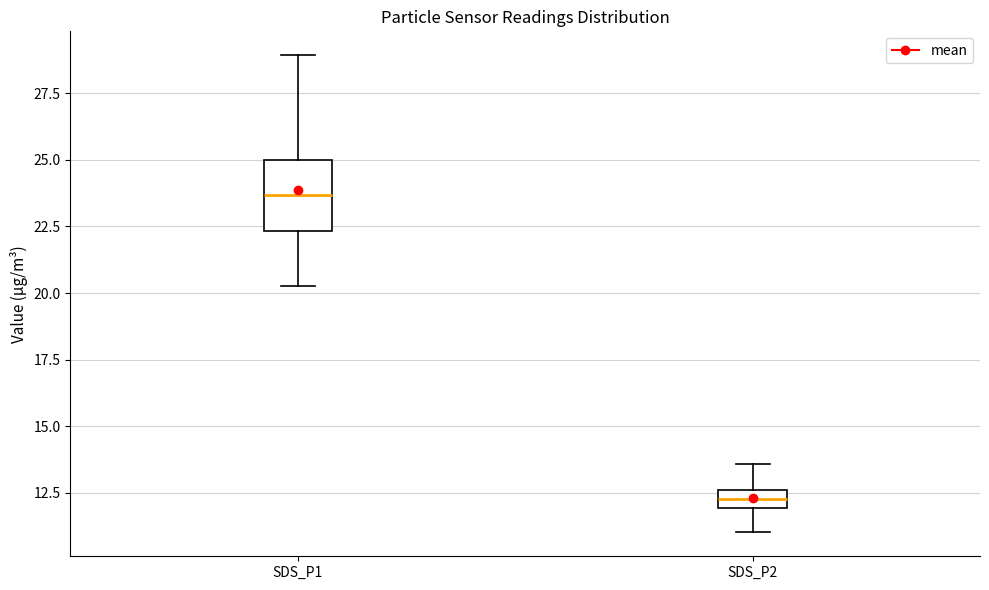

Which box's median line is the lowest?

SDS_P2